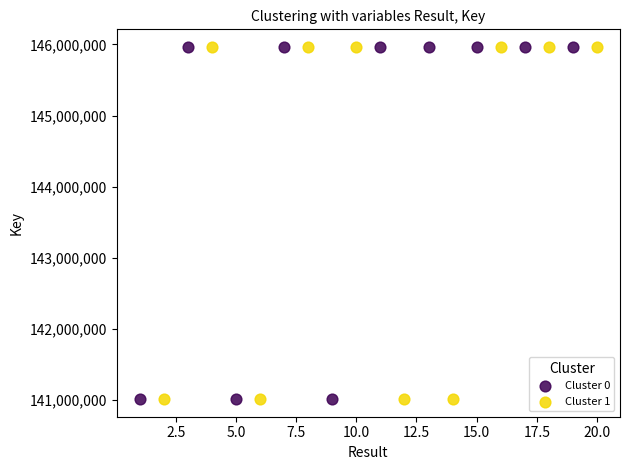

What are all the series names shown in the legend?

Cluster 0, Cluster 1